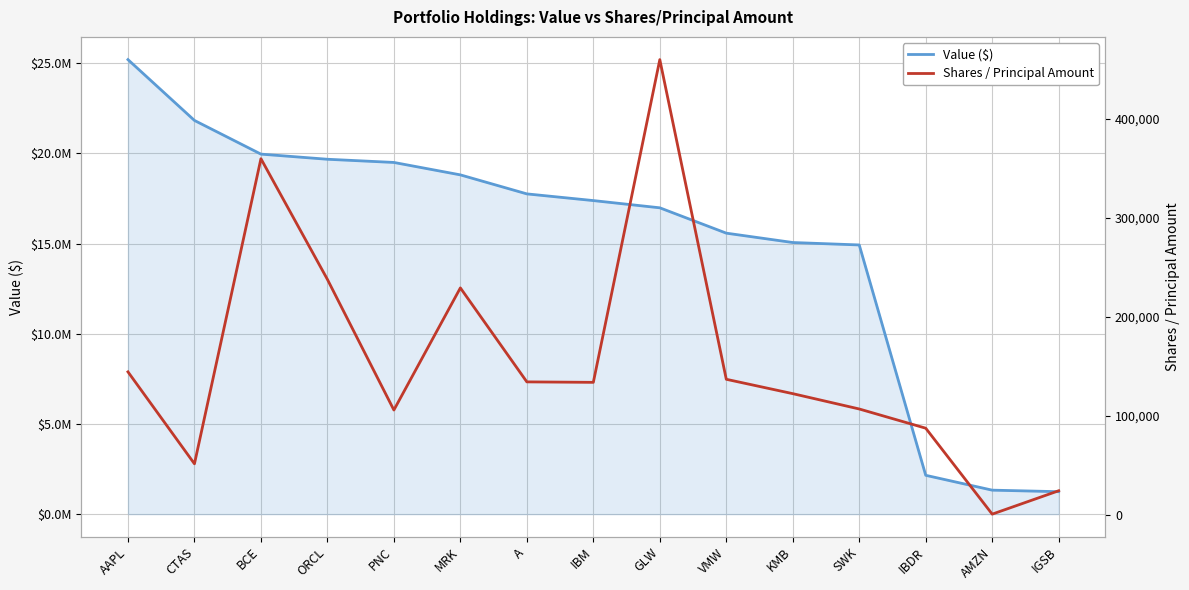

Between VMW and AMZN, which series saw the biggest shift?

Value ($)